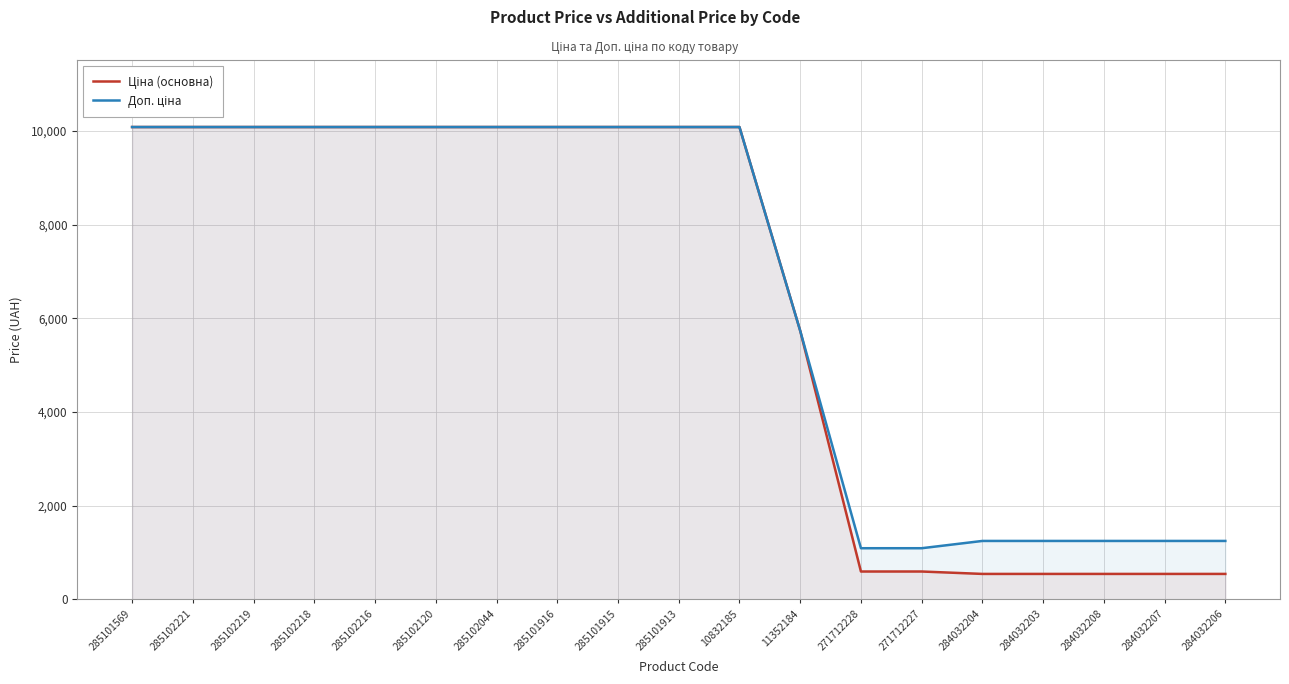

What is the total value across all series at 285102219?

20171.6